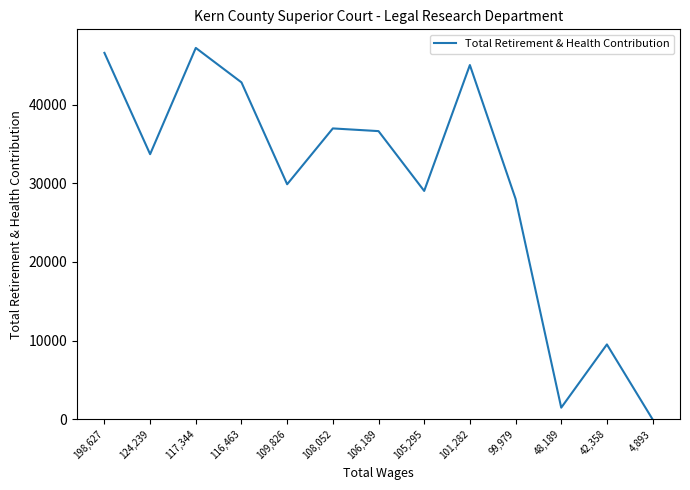

What is the difference between the maximum and minimum values?

47203